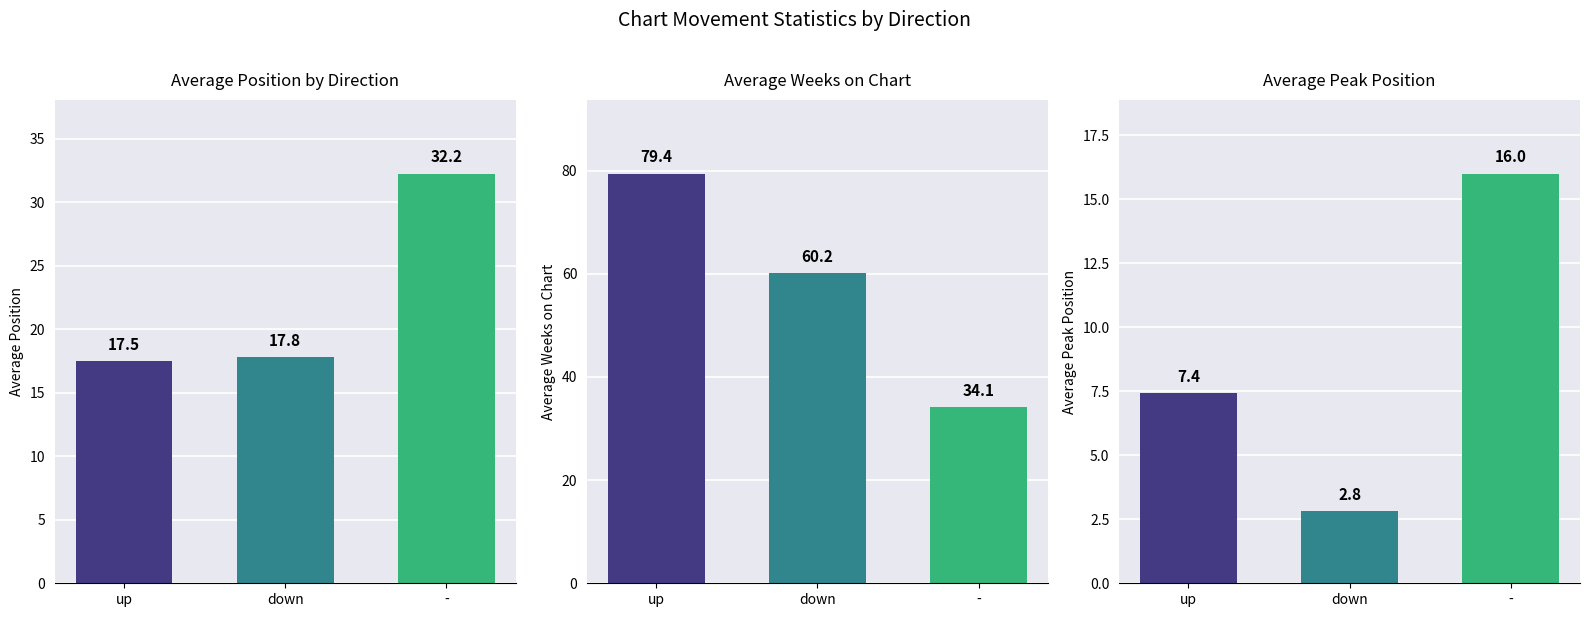

Is it true that Avg Position equals 8.2 at up?

False